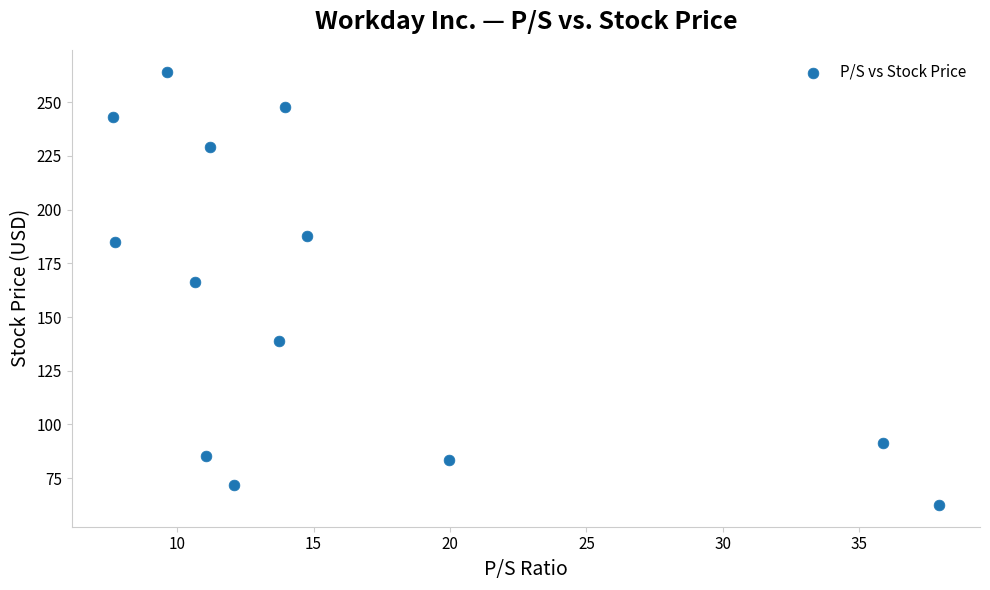

What Y value in the scatter plot is closest to 163?

166.6